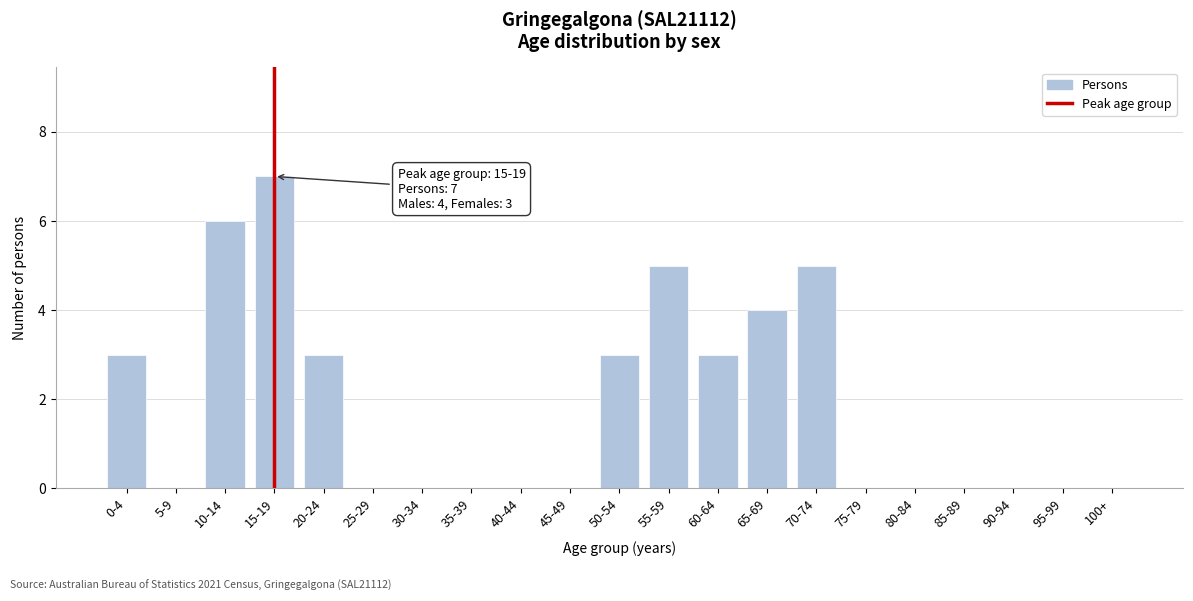

Reading left to right, transcribe all the data shown in this chart.

0-4=3	5-9=0	10-14=6	15-19=7	20-24=3	25-29=0	30-34=0	35-39=0	40-44=0	45-49=0	50-54=3	55-59=5	60-64=3	65-69=4	70-74=5	75-79=0	80-84=0	85-89=0	90-94=0	95-99=0	100+=0